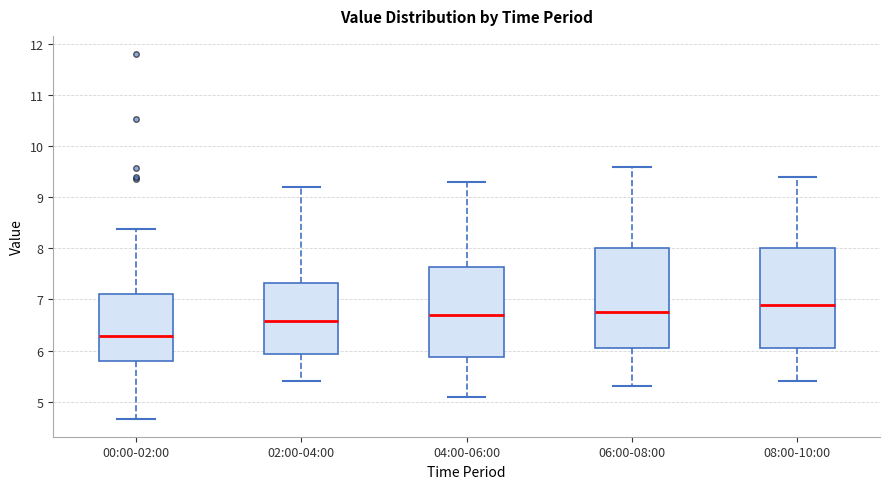

Reading left to right, transcribe this box plot: for each box, give where its median line is, the range the box spans, and where its two whiskers end, as read against the y-axis. The values are not printed on the chart, so give them approximately, as read against the axis.

00:00-02:00: median 6.3, box 5.8 to 7.1, whiskers 4.7 to 8.4
02:00-04:00: median 6.6, box 5.9 to 7.3, whiskers 5.4 to 9.2
04:00-06:00: median 6.7, box 5.9 to 7.6, whiskers 5.1 to 9.3
06:00-08:00: median 6.8, box 6.1 to 8.0, whiskers 5.3 to 9.6
08:00-10:00: median 6.9, box 6.1 to 8.0, whiskers 5.4 to 9.4